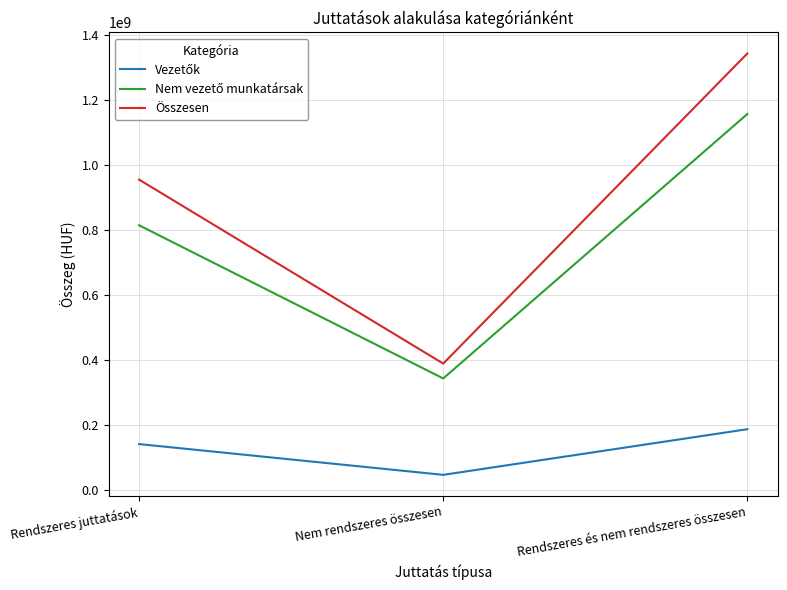

Which series has the largest range (max minus min)?

Összesen